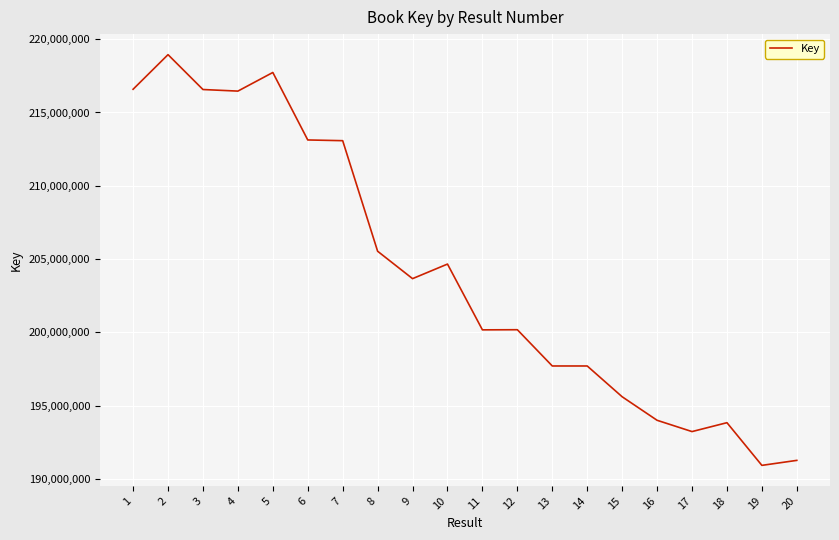

The chart shows a value of 217729338 at 5. True or false?

True